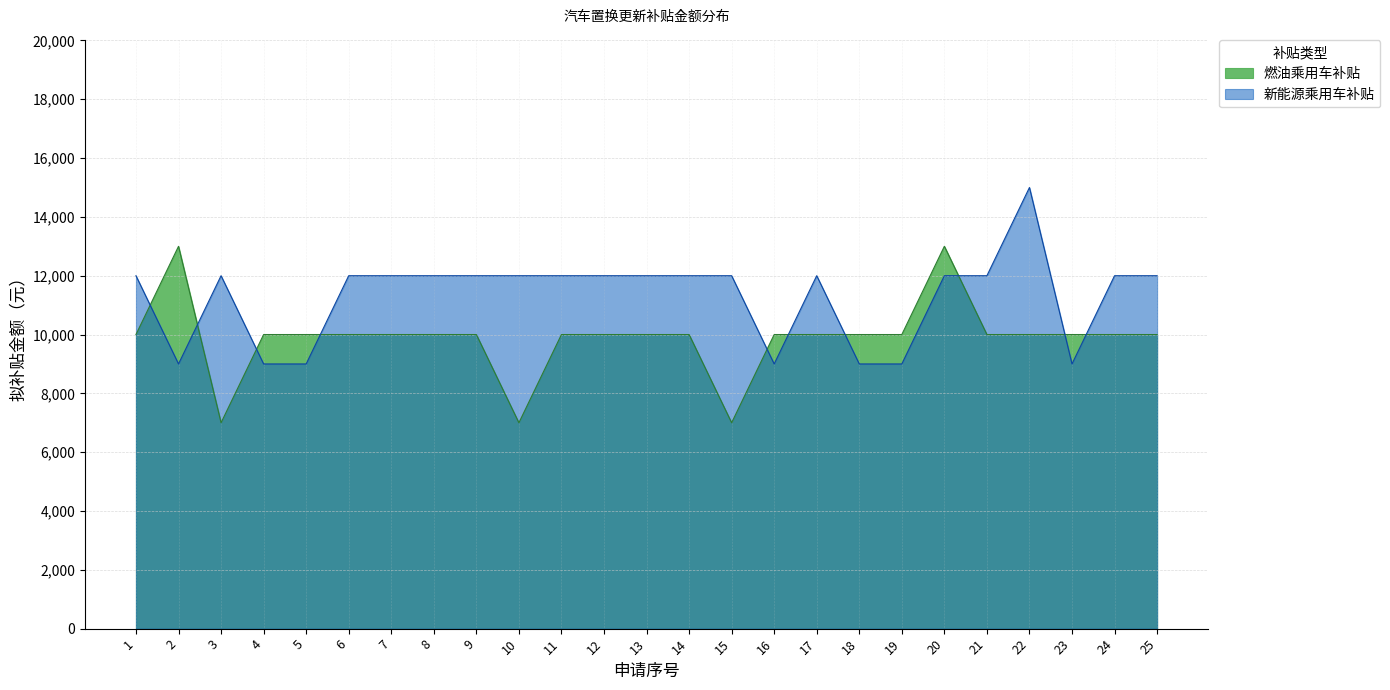

What is the value of the 新能源乘用车补贴 point at the 11th from the left?

12000